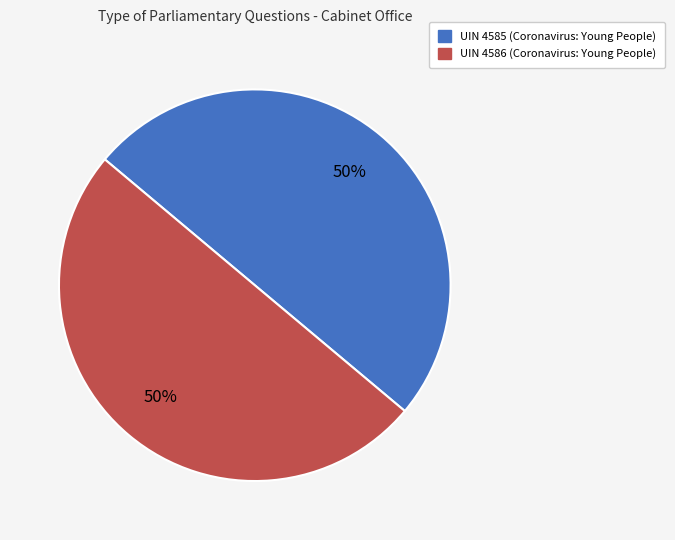

Combined, do UIN 4585 (Coronavirus: Young People) and UIN 4586 (Coronavirus: Young People) account for over 50%?

Yes